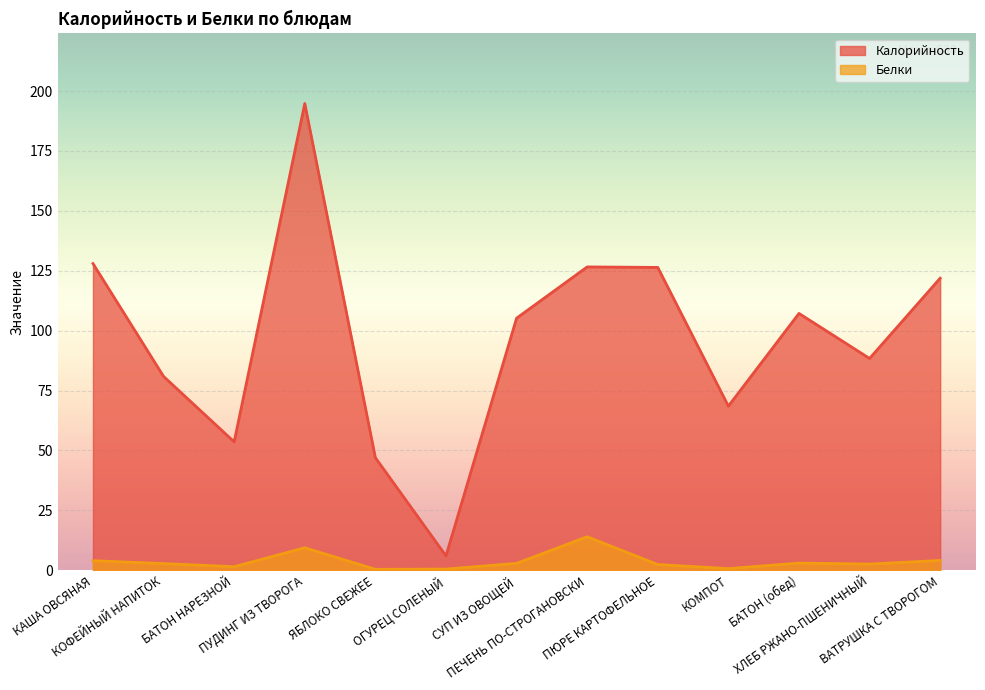

True or false: Калорийность and Белки cross at least once.

False